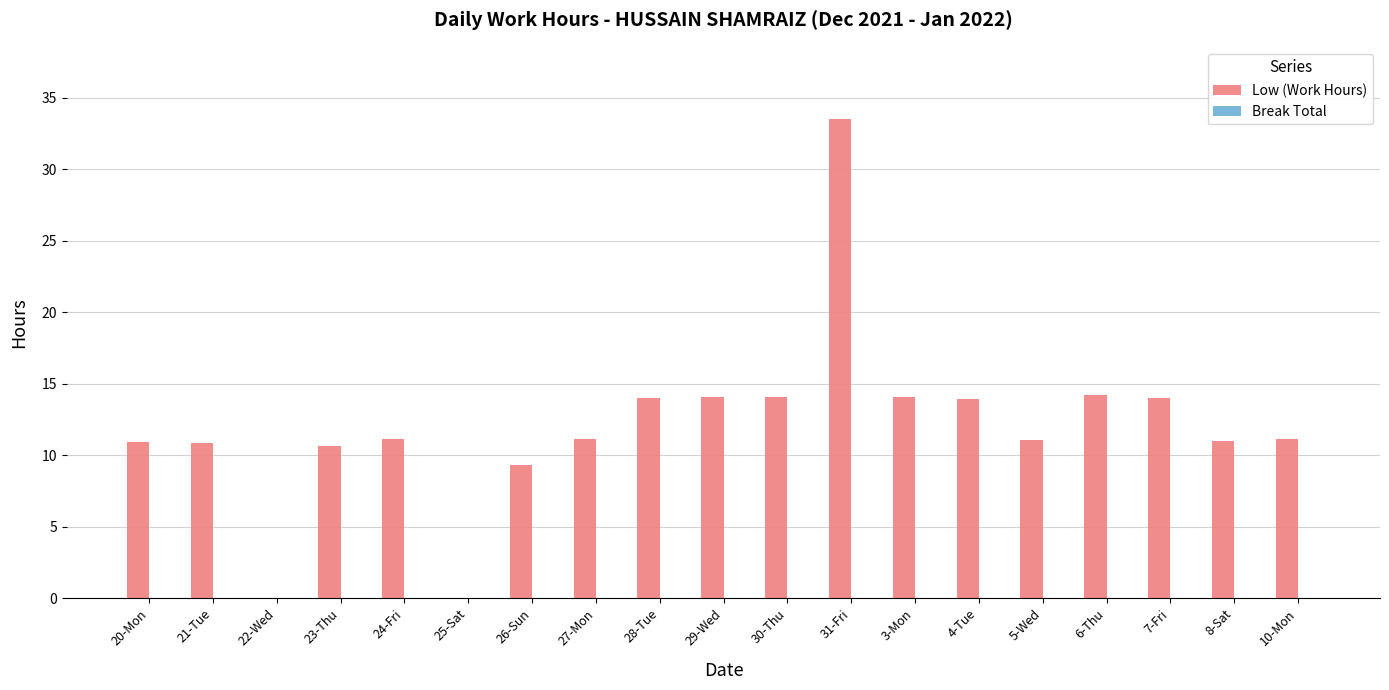

What is the greatest value displayed?

33.5